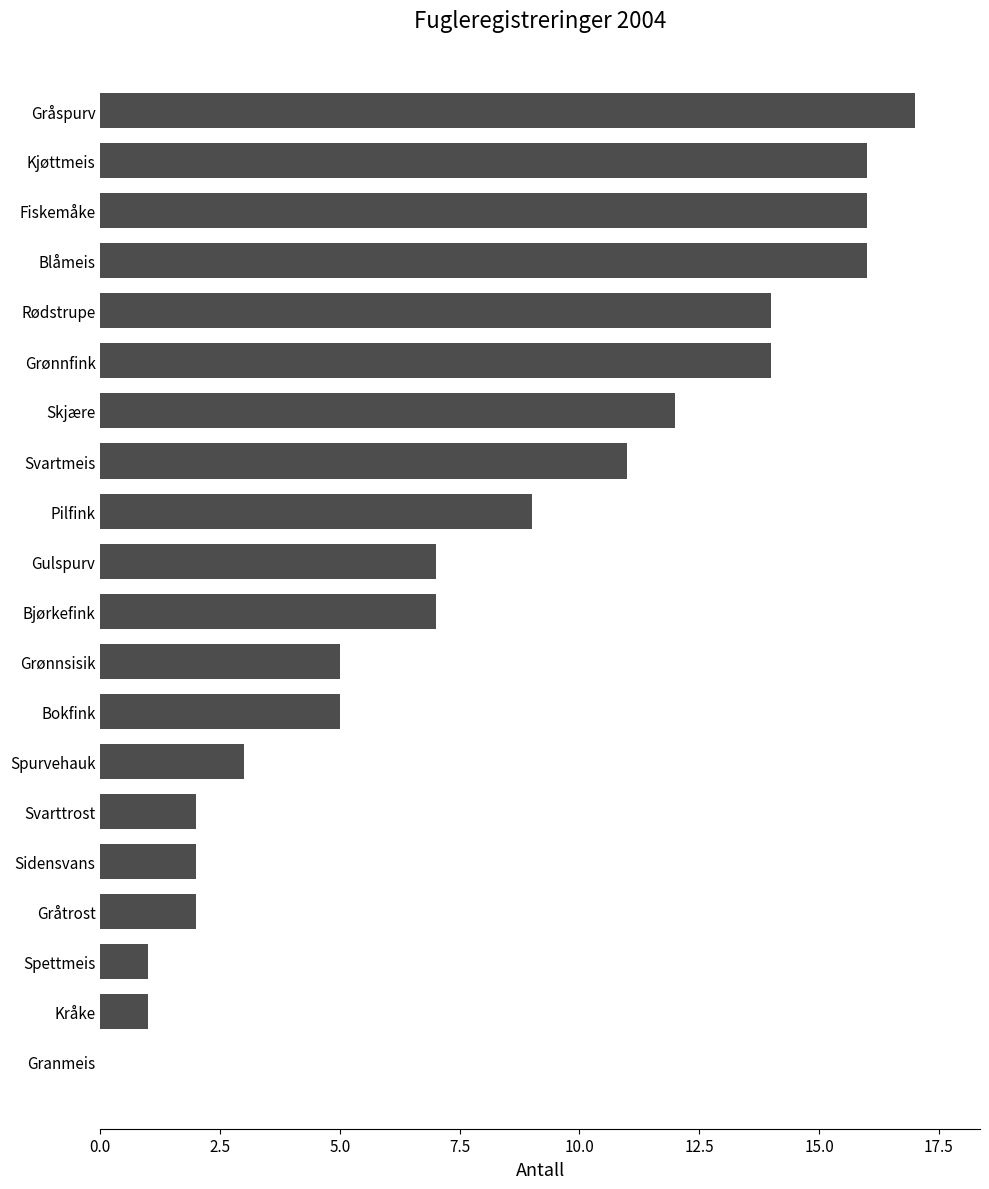

Is it true that the value at Gulspurv is 7?

True